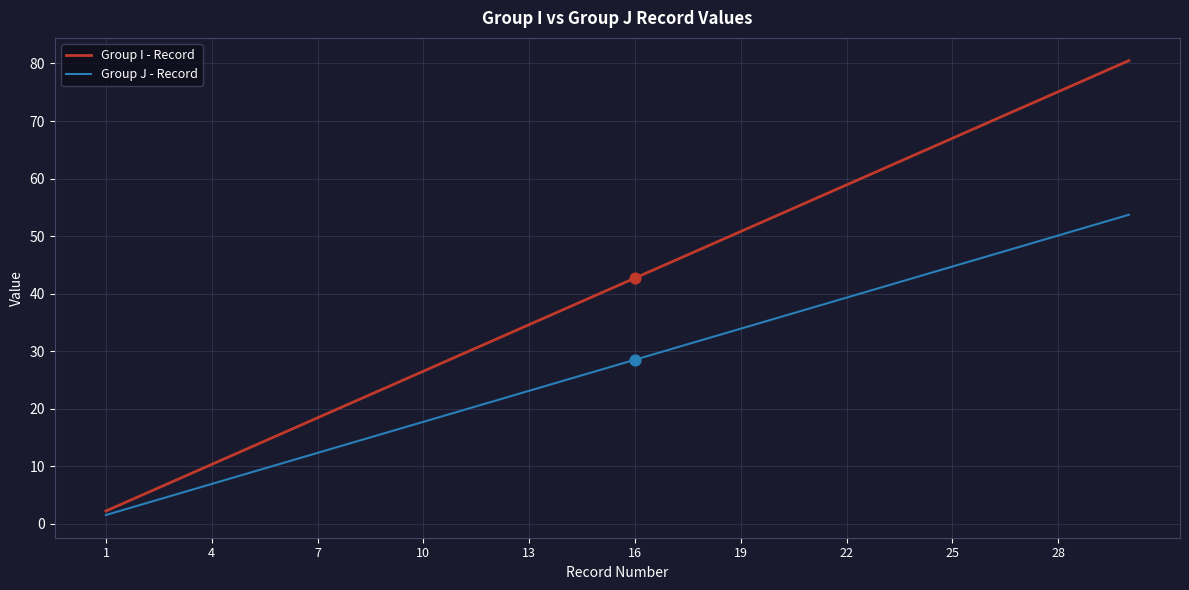

Which series has the largest total across all categories?

Group I - Record